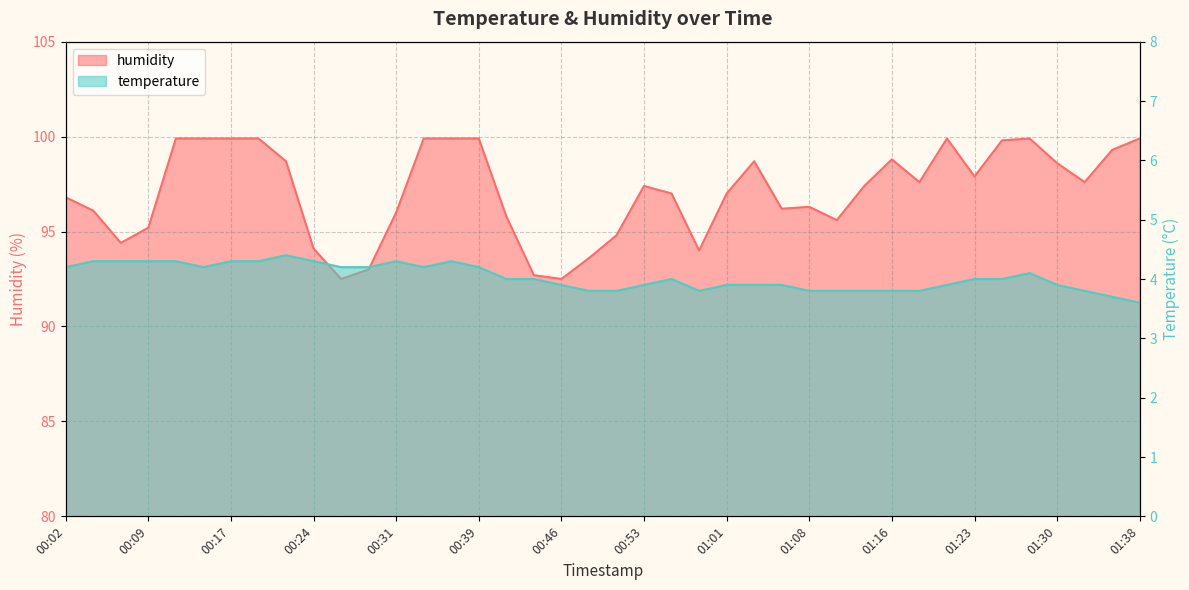

Reading left to right, what are all the values shown in this chart?

humidity: 00:02=96.8	00:04=96.1	00:07=94.4	00:09=95.2	00:12=99.9	00:14=99.9	00:17=99.9	00:19=99.9	00:21=98.7	00:24=94.1	00:26=92.5	00:29=93.0	00:31=96.0	00:34=99.9	00:36=99.9	00:39=99.9	00:41=95.8	00:44=92.7	00:46=92.5	00:48=93.6	00:51=94.8	00:53=97.4	00:56=97.0	00:58=94.0	01:01=97.0	01:03=98.7	01:06=96.2	01:08=96.3	01:11=95.6	01:13=97.4	01:16=98.8	01:18=97.6	01:21=99.9	01:23=97.9	01:26=99.8	01:28=99.9	01:30=98.6	01:33=97.6	01:35=99.3	01:38=99.9
temperature: 00:02=4.2	00:04=4.3	00:07=4.3	00:09=4.3	00:12=4.3	00:14=4.2	00:17=4.3	00:19=4.3	00:21=4.4	00:24=4.3	00:26=4.2	00:29=4.2	00:31=4.3	00:34=4.2	00:36=4.3	00:39=4.2	00:41=4.0	00:44=4.0	00:46=3.9	00:48=3.8	00:51=3.8	00:53=3.9	00:56=4.0	00:58=3.8	01:01=3.9	01:03=3.9	01:06=3.9	01:08=3.8	01:11=3.8	01:13=3.8	01:16=3.8	01:18=3.8	01:21=3.9	01:23=4.0	01:26=4.0	01:28=4.1	01:30=3.9	01:33=3.8	01:35=3.7	01:38=3.6